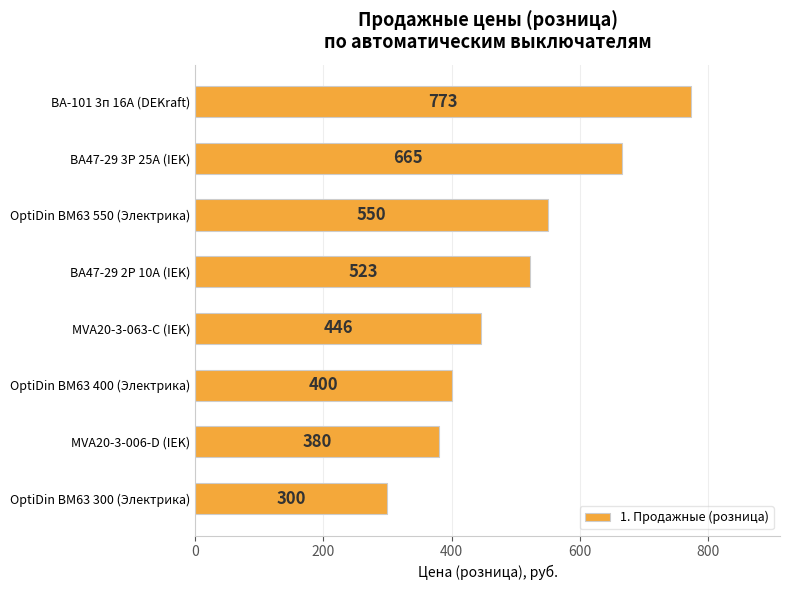

At which category does the chart reach its minimum across all series?

OptiDin ВМ63 300 (Электрика)